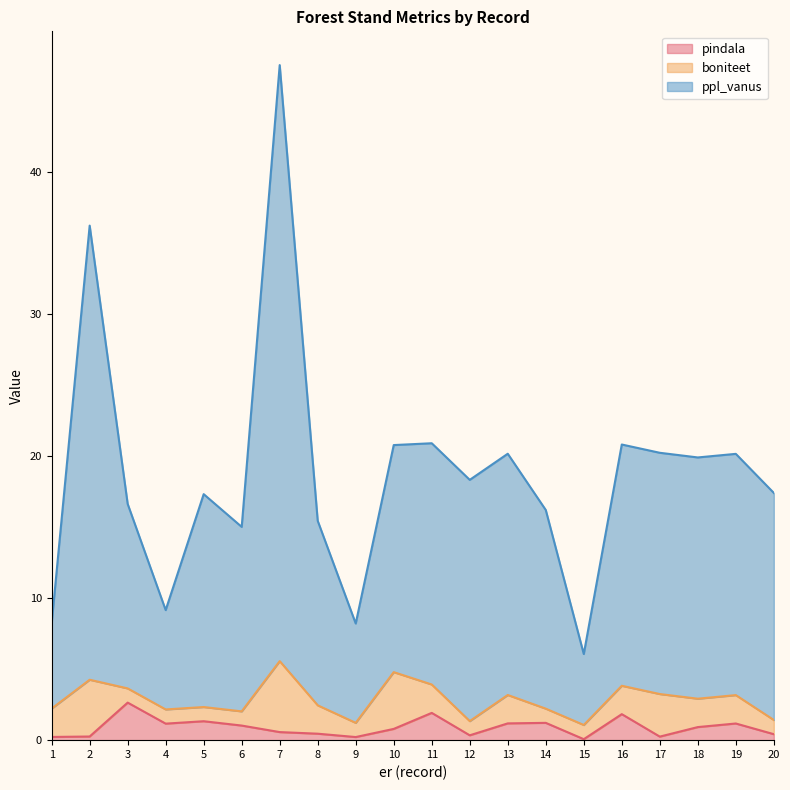

What is the difference between the highest and lowest values at 9?

8.0